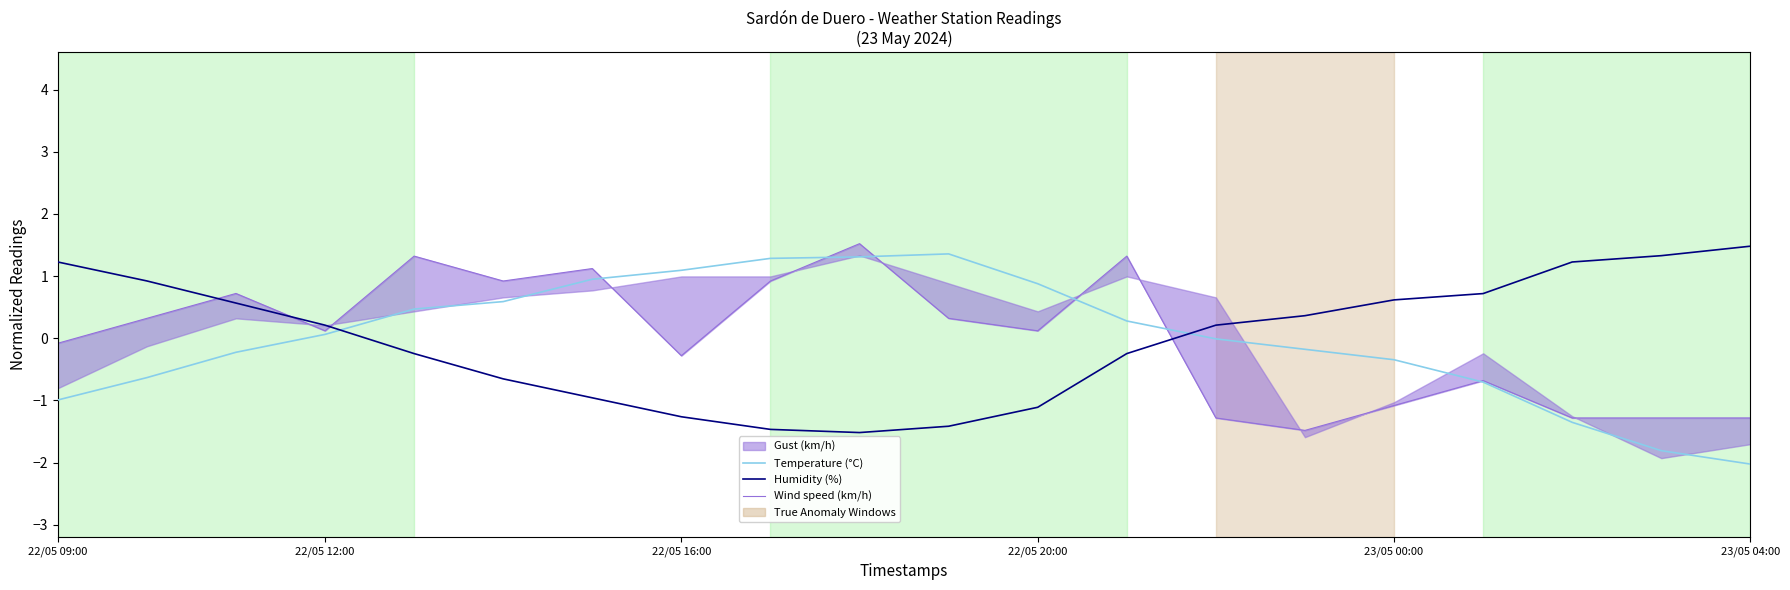

True or false: Wind speed (km/h) has a value of -2.7 at 14.

False